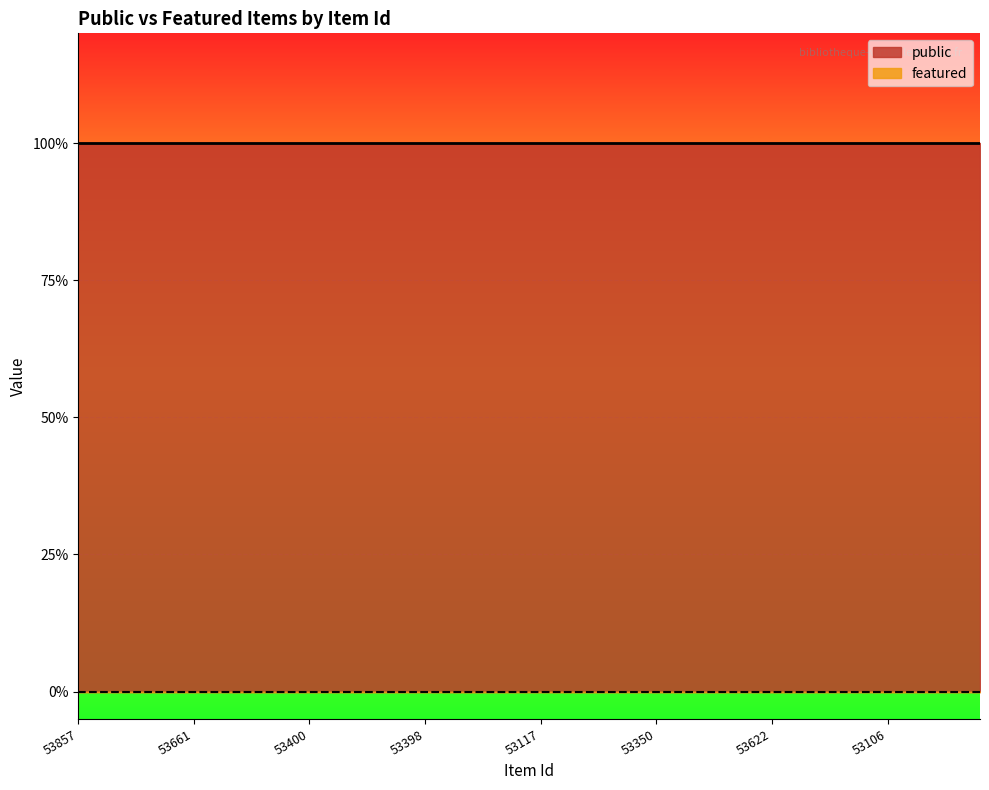

What is the maximum value for public?

1